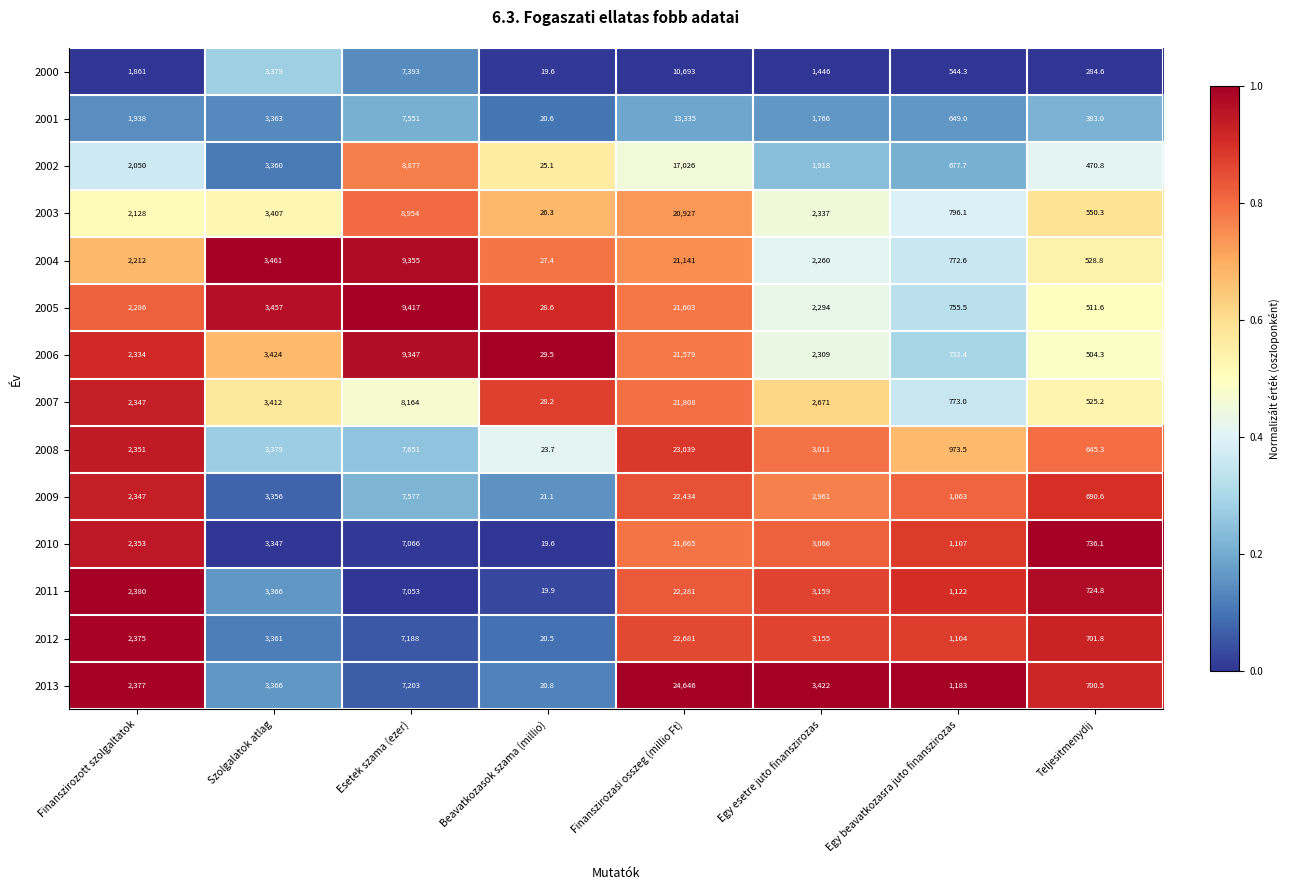

At which category does the chart reach its peak across all series?

Finanszirozasi osszeg (millio Ft)